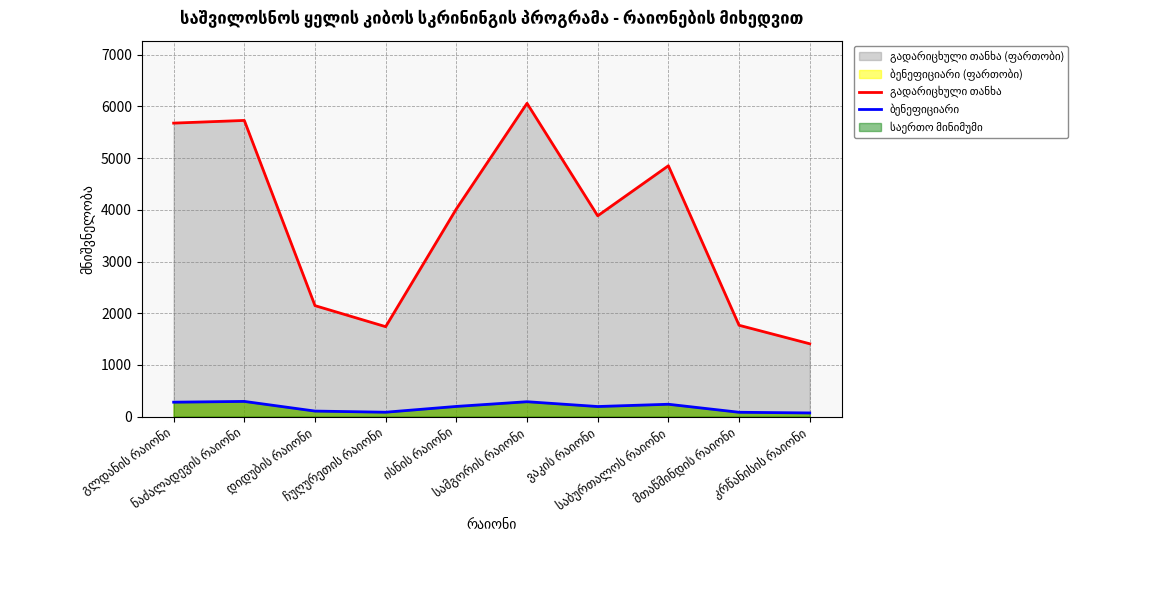

Which series changed the most between ნაძალადევის რაიონი and კრწანისის რაიონი?

გადარიცხული თანხა